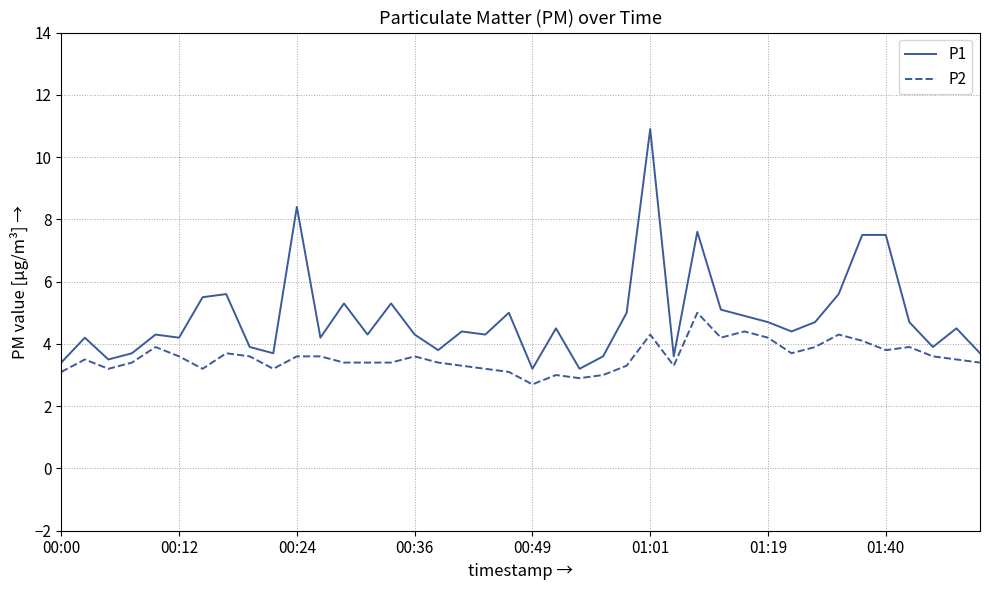

What is the difference between the maximum and minimum values in the P1 series?

7.7